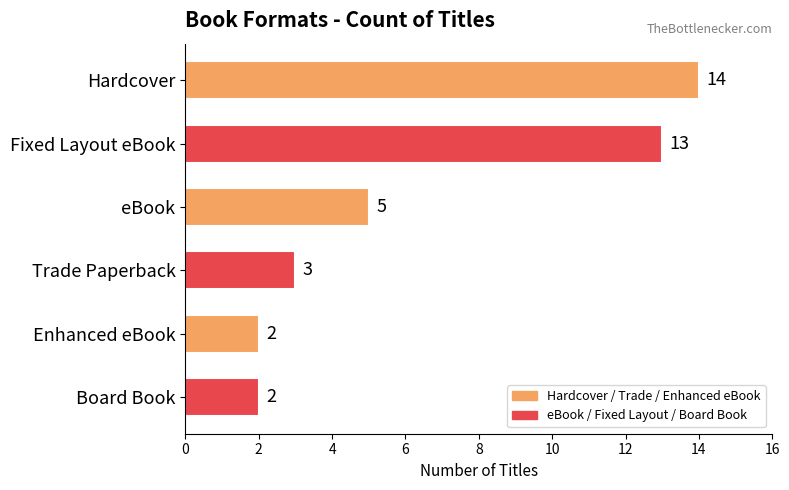

Count the number of categories in the chart.

6